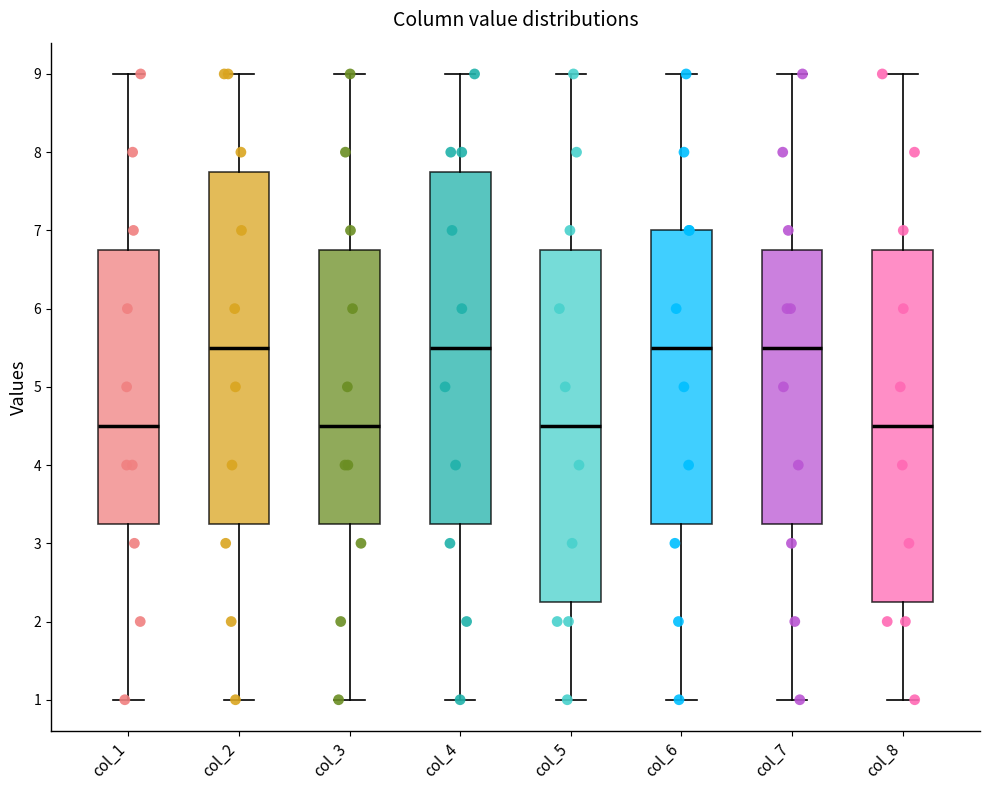

Reading left to right, read every box against the y-axis: the position of its median line, the range the box covers, and the ends of its whiskers. The values are not printed on the chart, so give them approximately, as read against the axis.

col_1: median 4.5, box 3.3 to 6.8, whiskers 1.0 to 9.0
col_2: median 5.5, box 3.3 to 7.8, whiskers 1.0 to 9.0
col_3: median 4.5, box 3.3 to 6.8, whiskers 1.0 to 9.0
col_4: median 5.5, box 3.3 to 7.8, whiskers 1.0 to 9.0
col_5: median 4.5, box 2.3 to 6.8, whiskers 1.0 to 9.0
col_6: median 5.5, box 3.3 to 7.0, whiskers 1.0 to 9.0
col_7: median 5.5, box 3.3 to 6.8, whiskers 1.0 to 9.0
col_8: median 4.5, box 2.3 to 6.8, whiskers 1.0 to 9.0